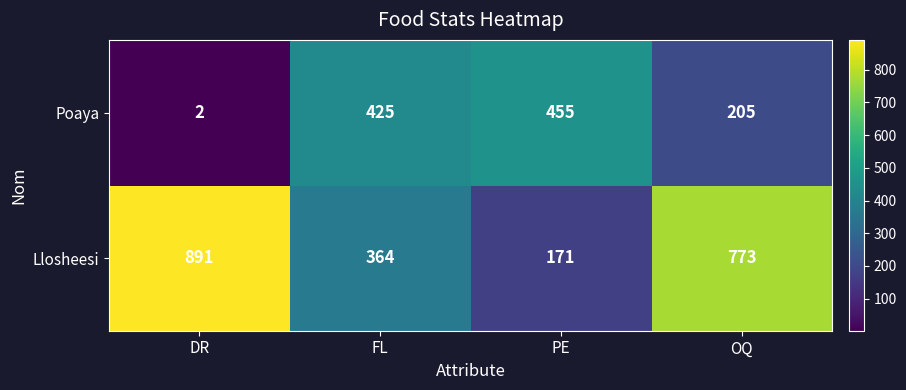

Where is Llosheesi nearest to the value 531?

FL